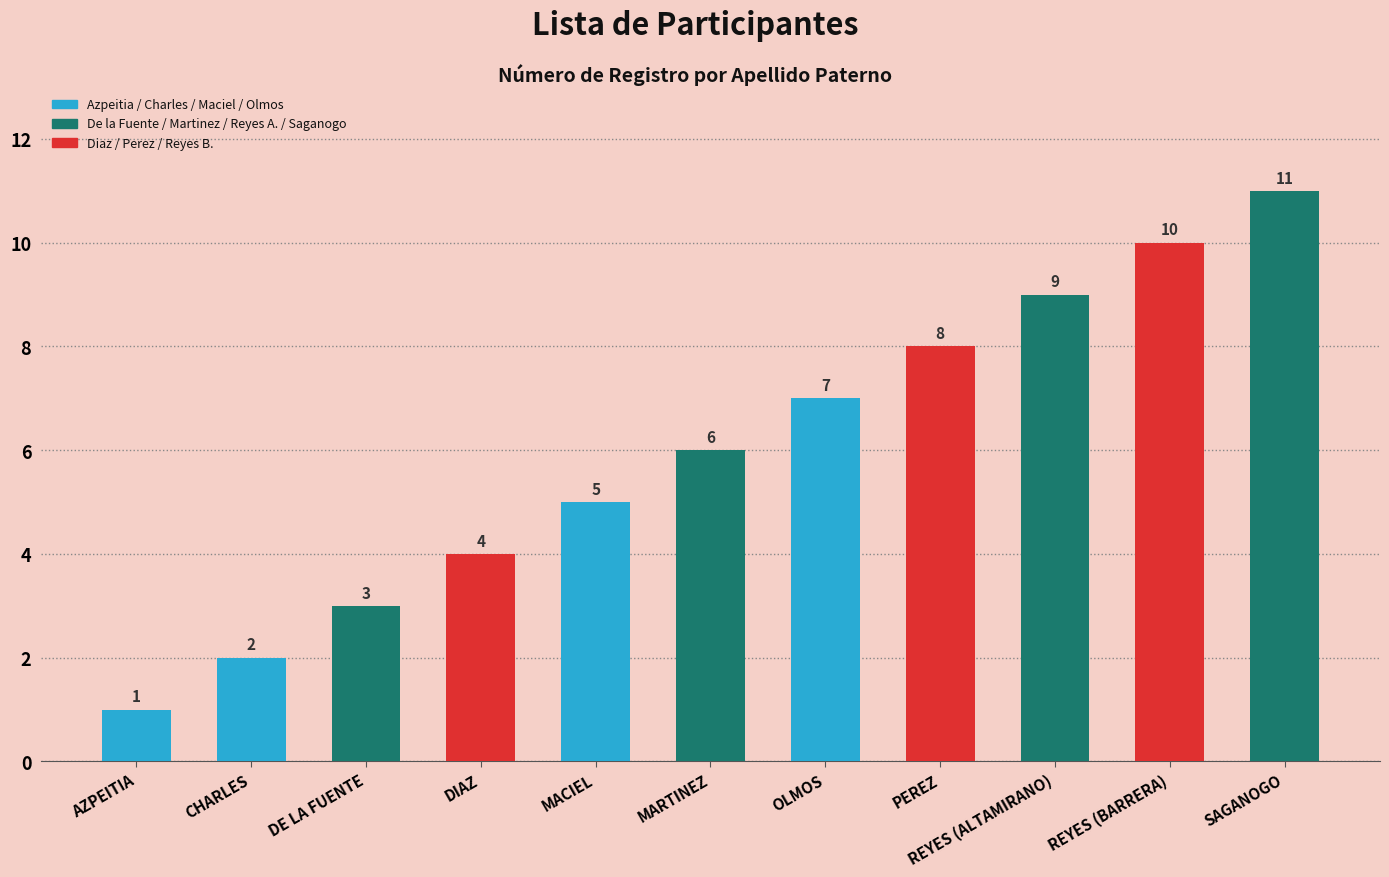

What is the difference between the values at MARTINEZ and REYES (ALTAMIRANO)?

3